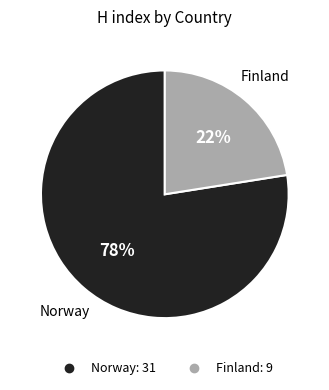

Which category accounts for the majority?

Norway